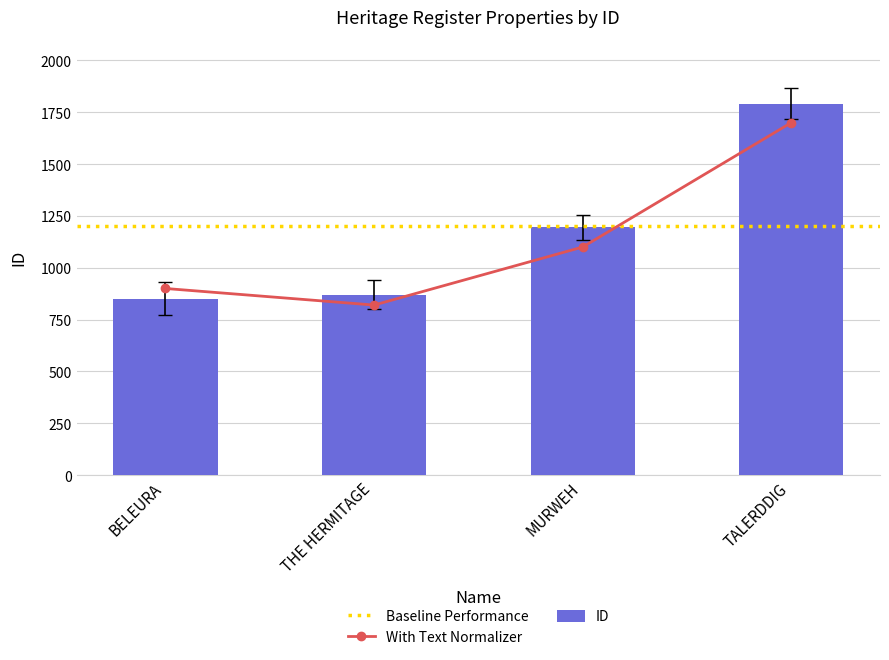

List the labels in order of value, smallest first.

BELEURA, THE HERMITAGE, MURWEH, TALERDDIG